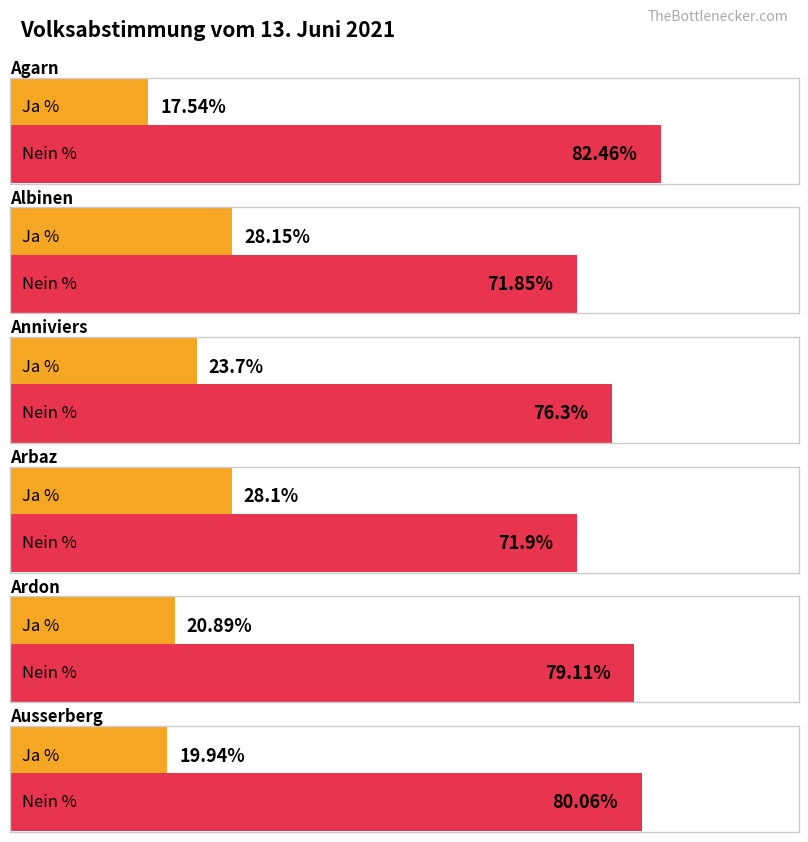

What is the sum of the Ja % values at Anniviers and Ardon?

44.6